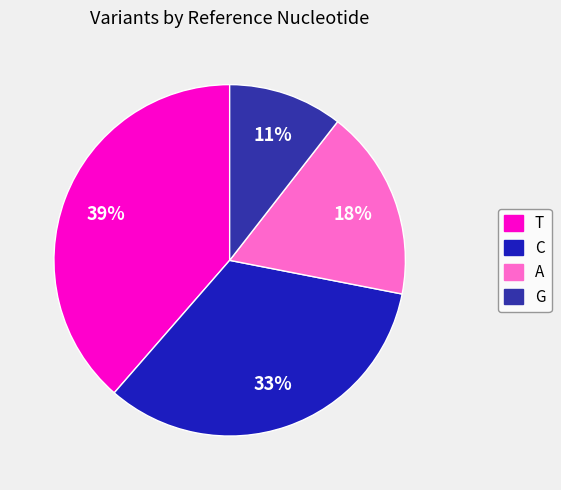

To the nearest percent, what is the combined percentage of T and A?

56%